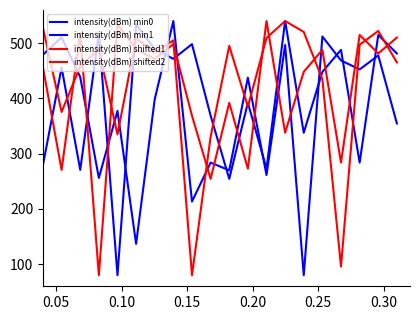

Is this an area chart (filled region under the line)?

No